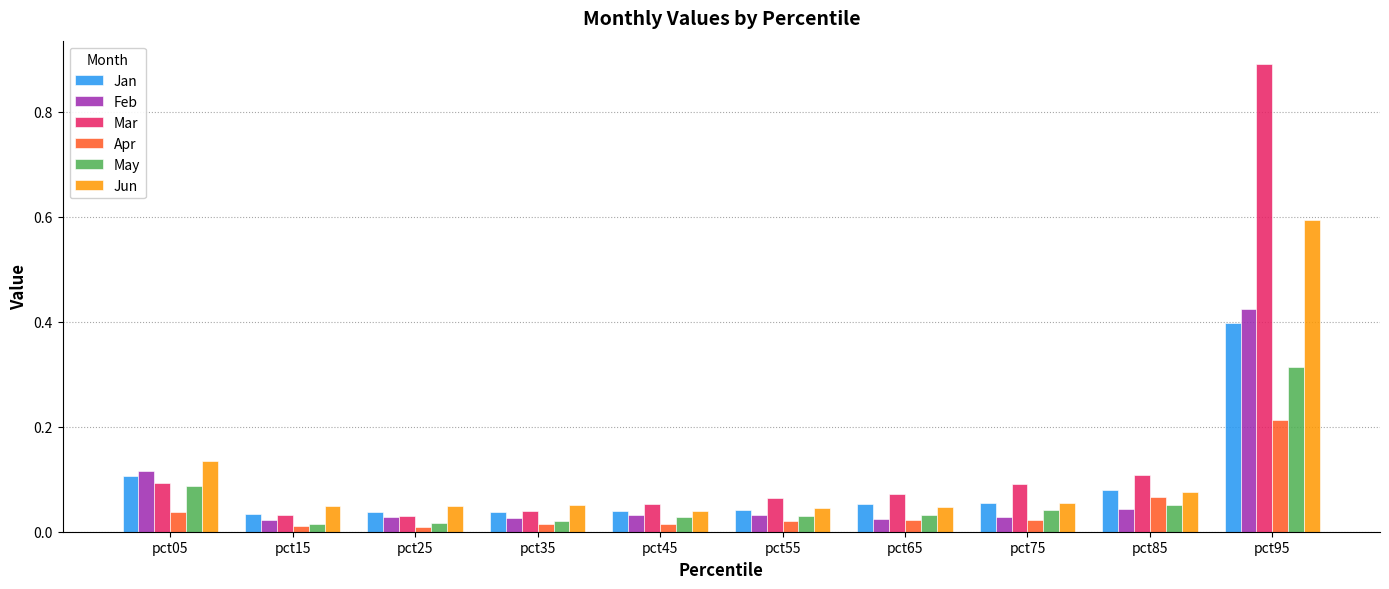

Which label corresponds to the largest value in the chart?

pct95